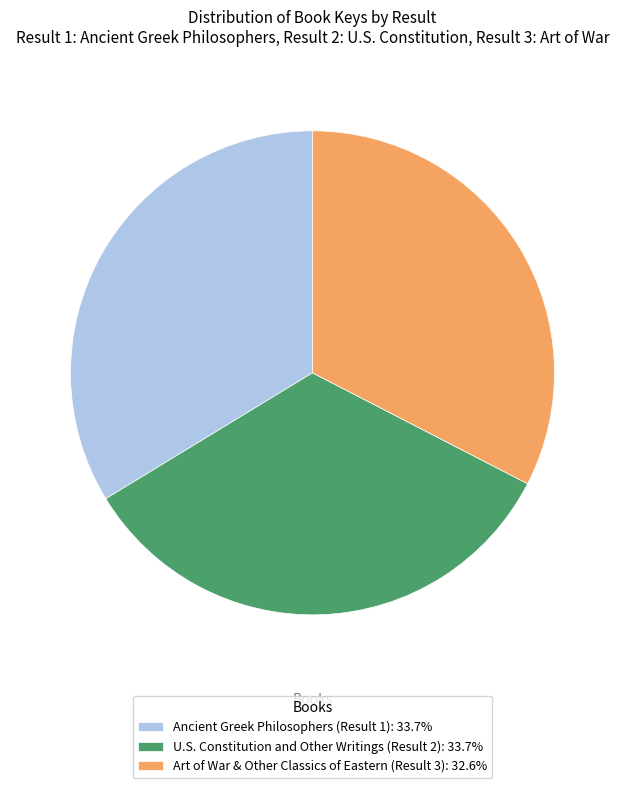

Does any single category account for the majority?

No